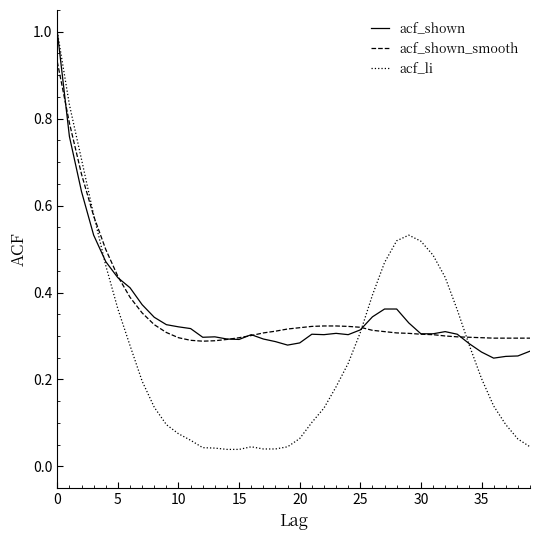

True or false: acf_shown_smooth and acf_shown intersect in this chart.

True